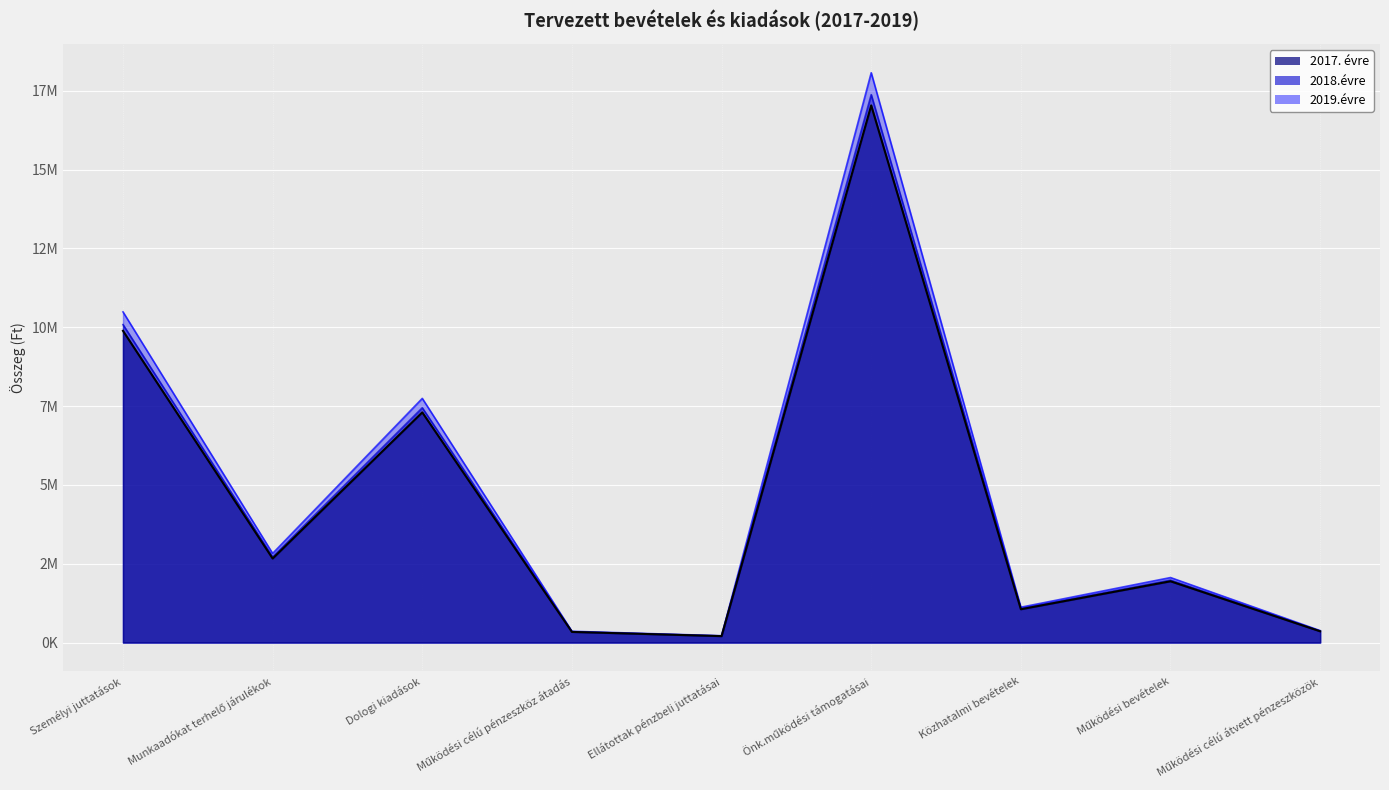

What are all the series names shown in the legend?

2017. évre, 2018.évre, 2019.évre